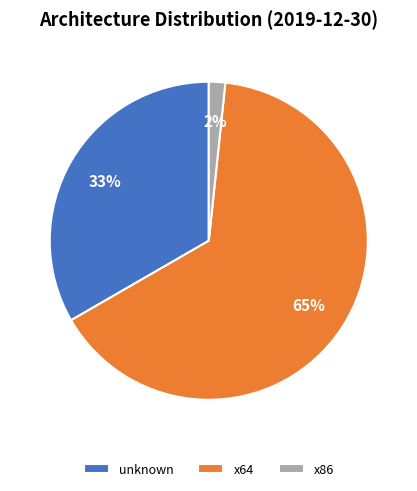

True or false: x64 accounts for 56% of the total.

False